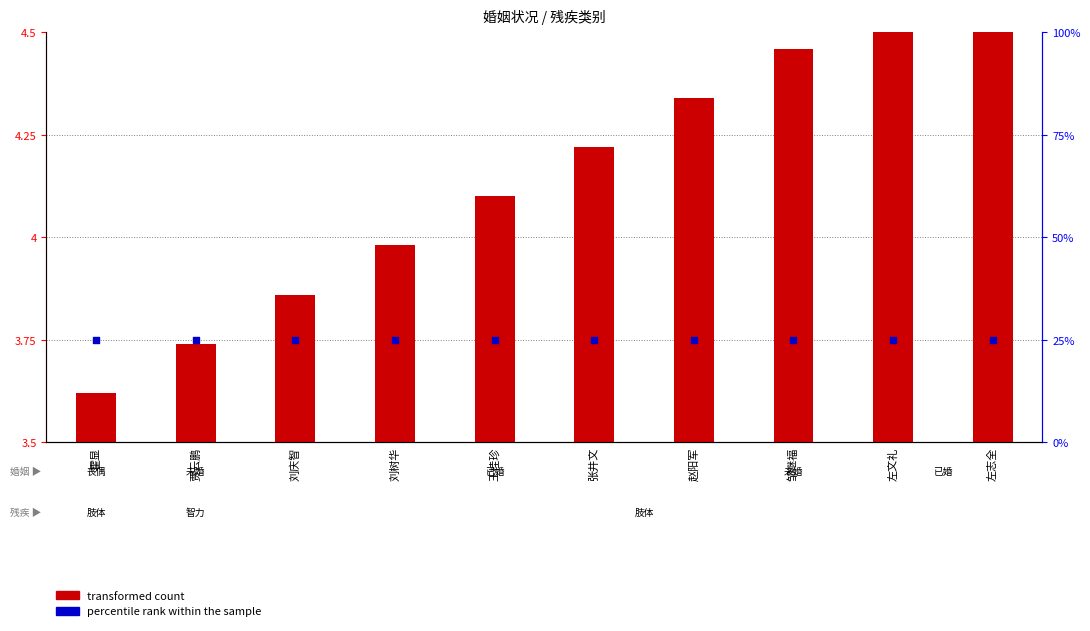

Which series reaches the maximum Y coordinate?

percentile rank within the sample